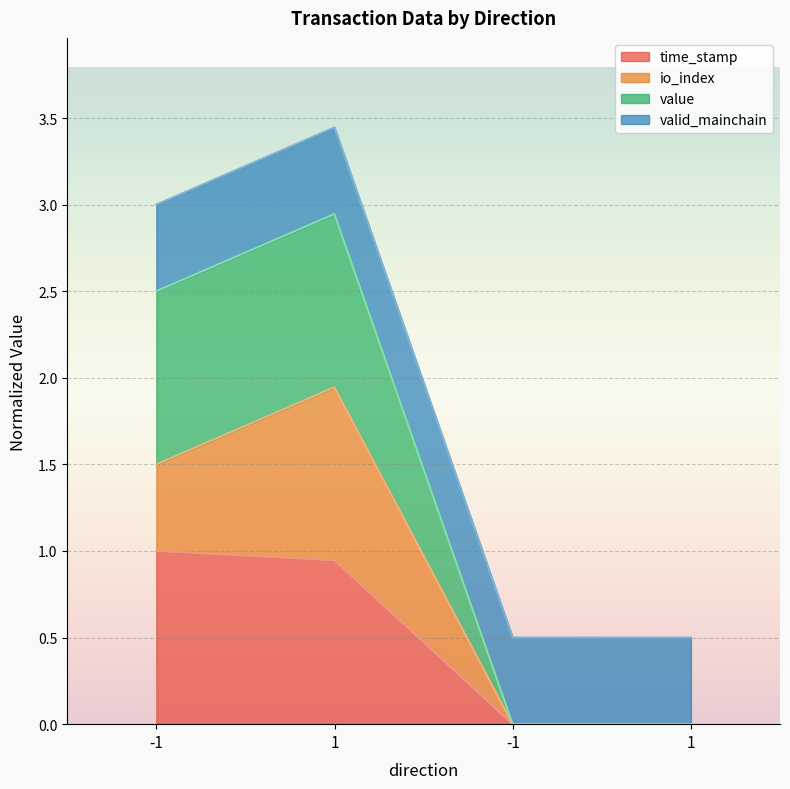

True or false: time_stamp and value intersect in this chart.

False